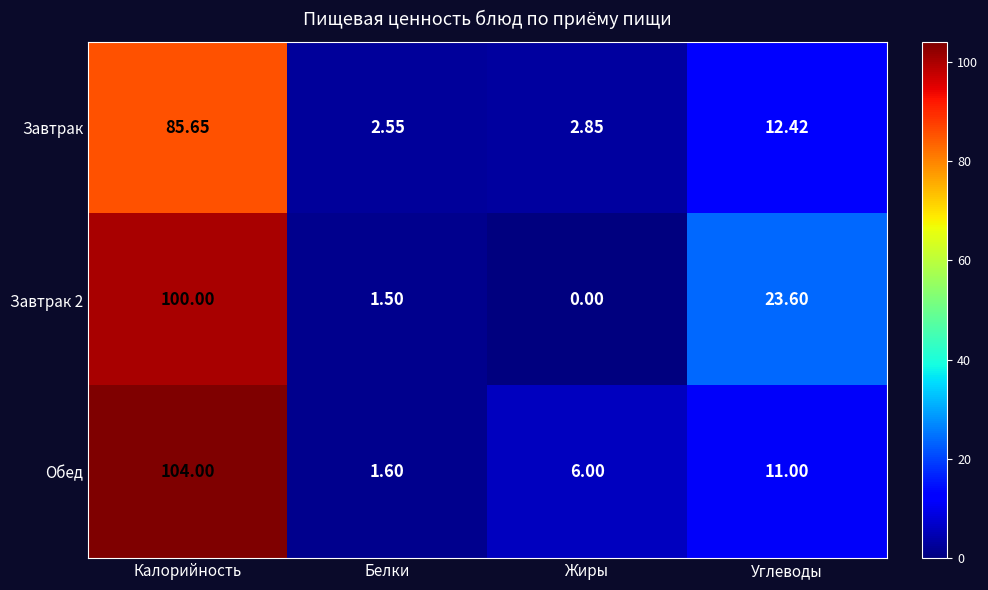

At which category is the sum across all series the highest?

Калорийность